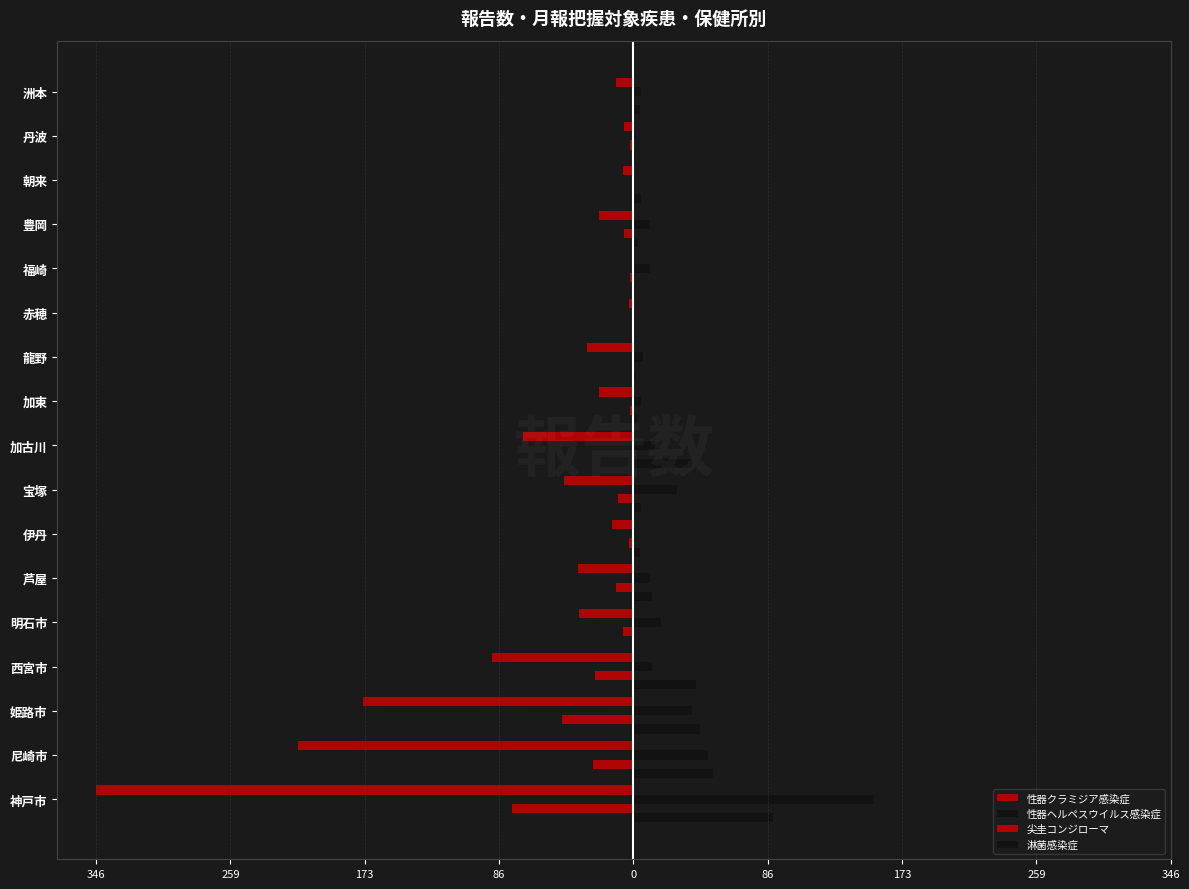

What is the label of the 8th bar from the right?

加東